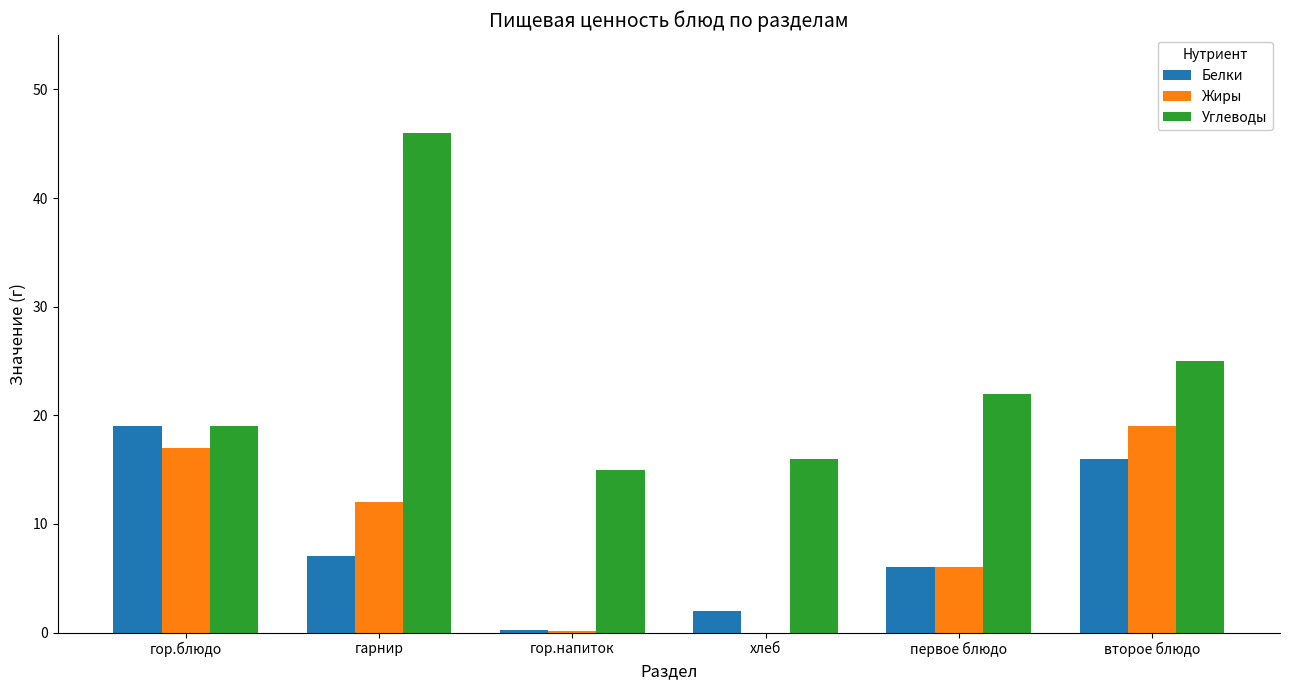

How many series are shown in this chart?

3